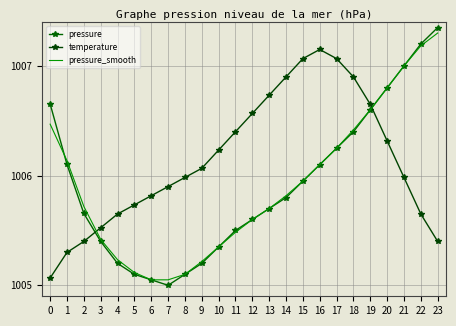

What is the maximum value for temperature?

1007.1